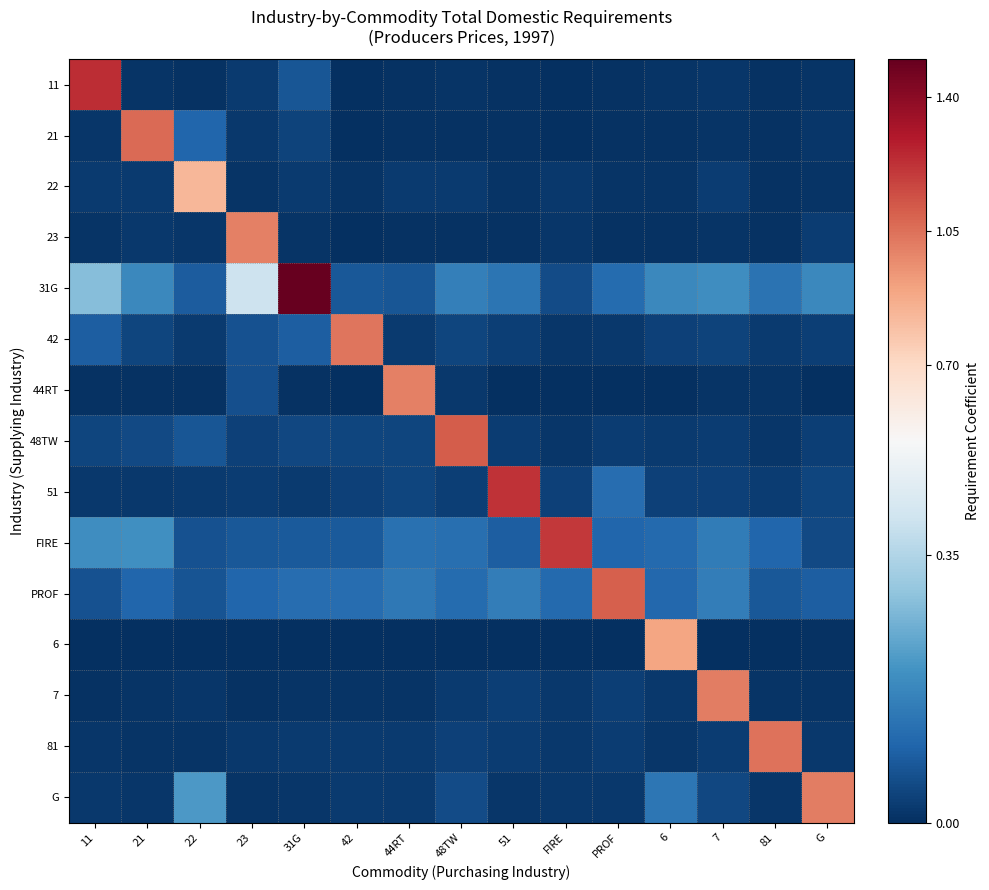

At how many categories does at least one series exceed 0?

15